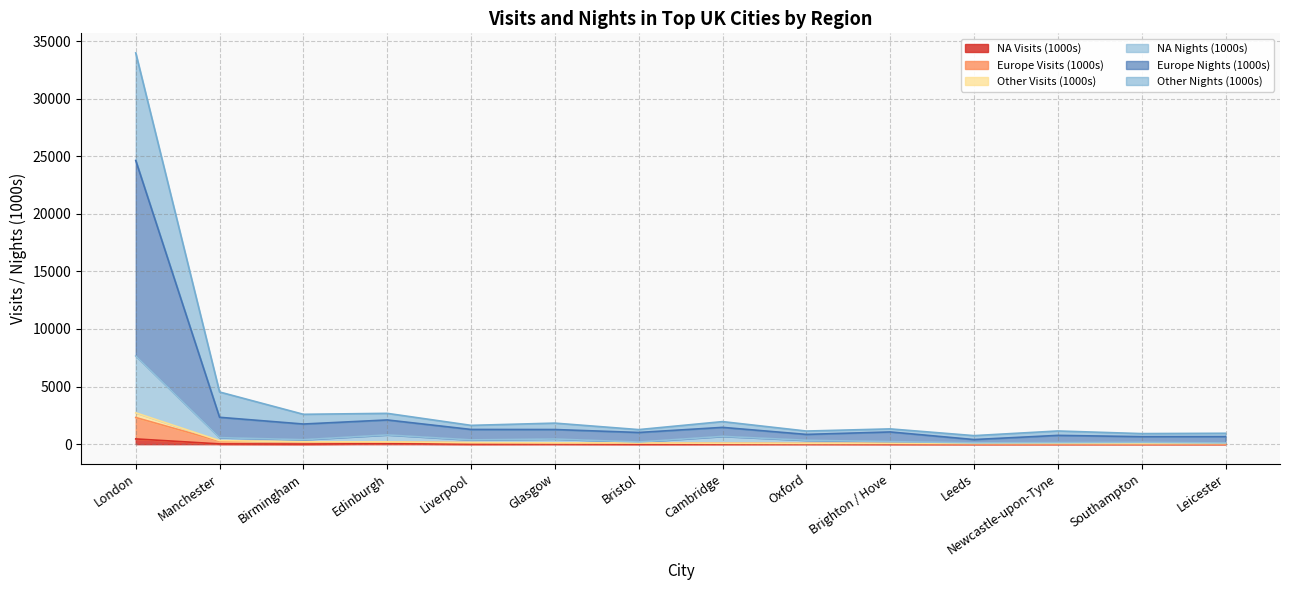

At which category is the sum across all series the highest?

London